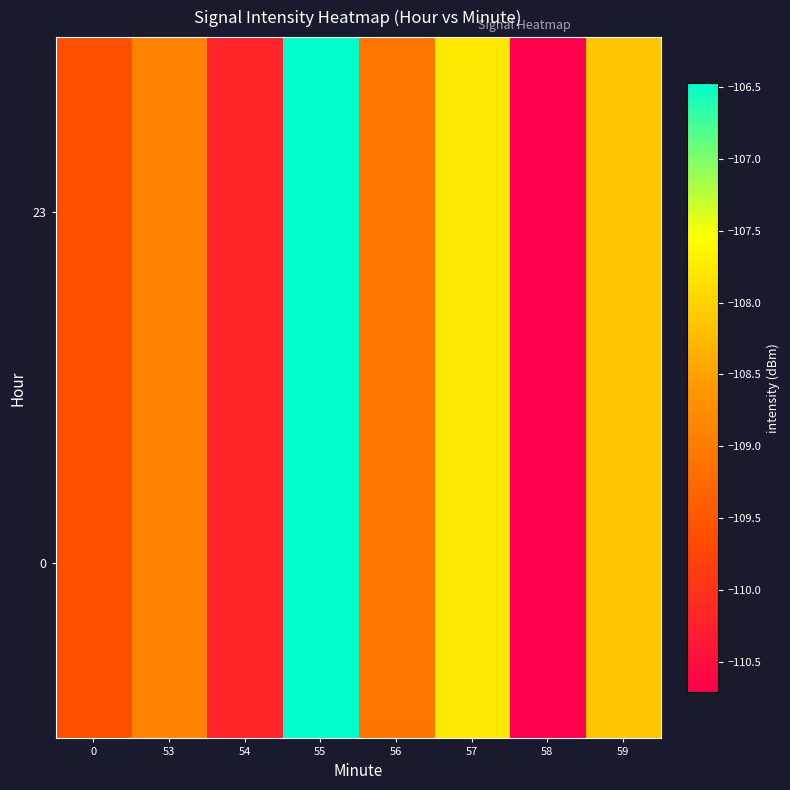

What is the total value across all series at 58?

-221.4